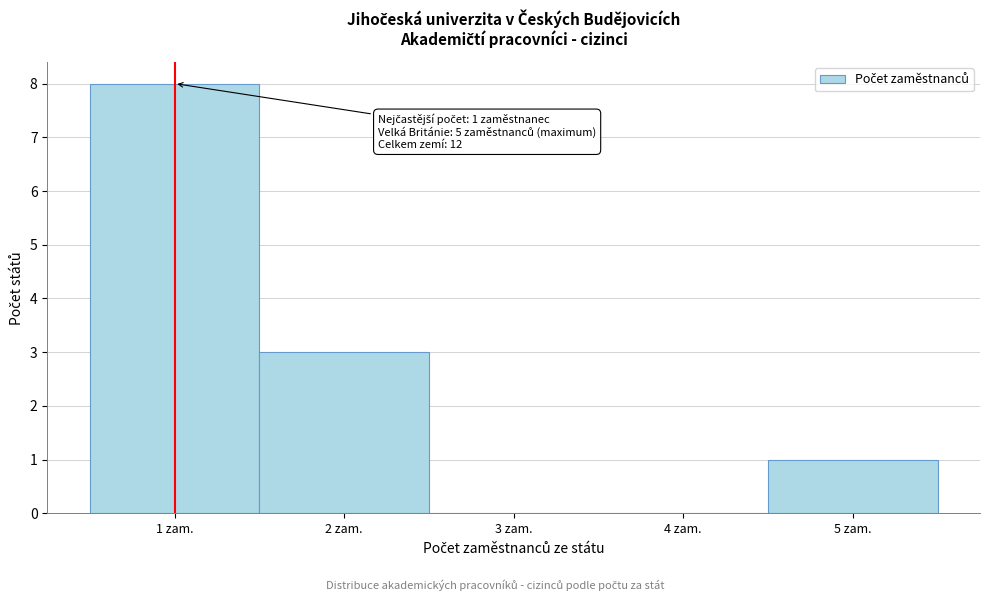

Over which range of the x-axis is the bar tallest?

0.5 to 1.5